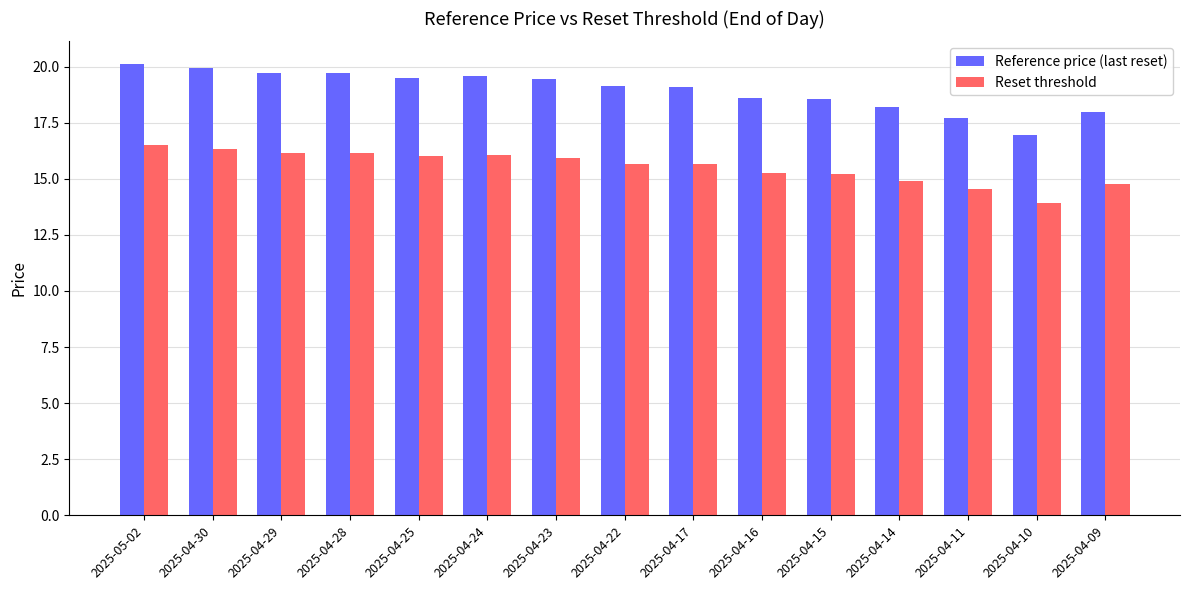

What is the greatest value displayed?

20.1